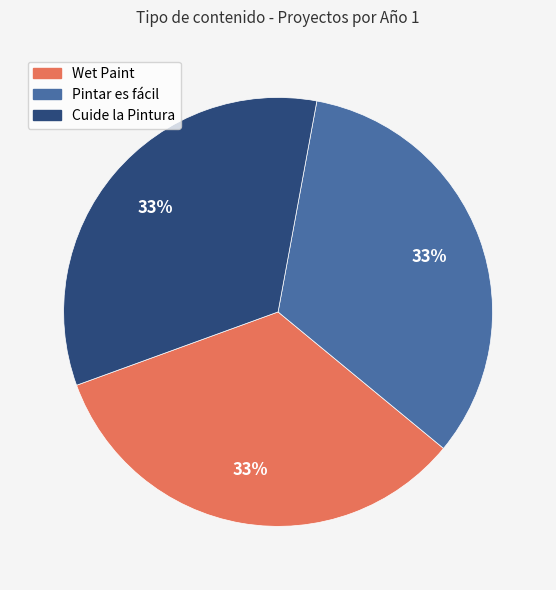

Does Pintar es fácil account for over 50% of the chart?

No